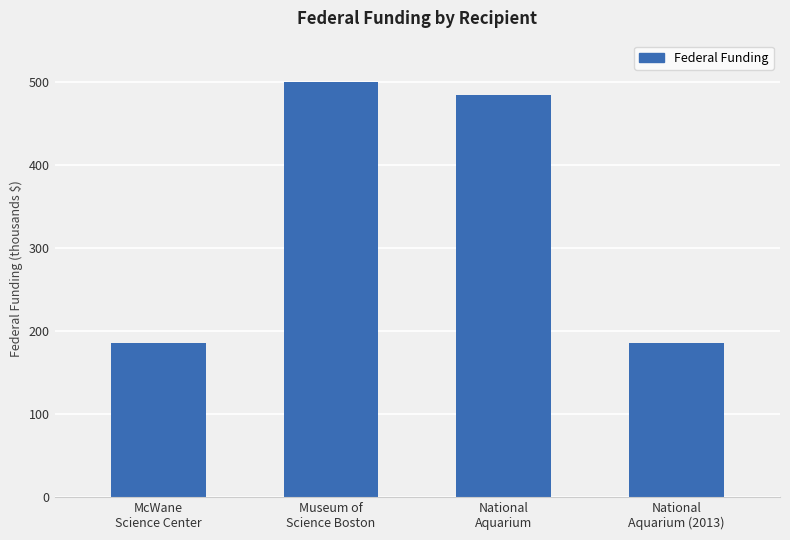

Which category has the highest value across all series?

Museum of
Science Boston